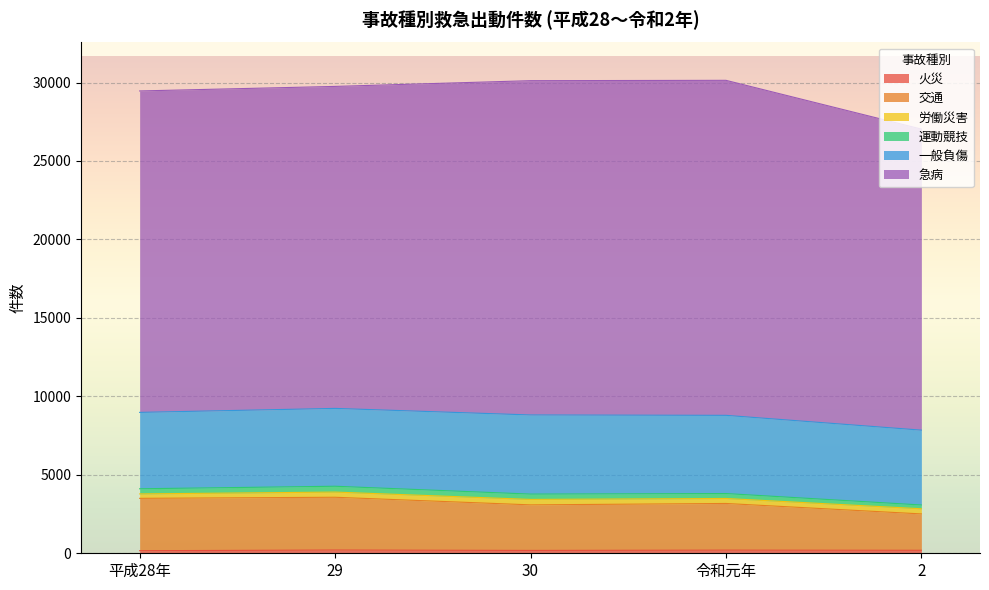

The value of 火災 at 30 is 287. True or false?

False